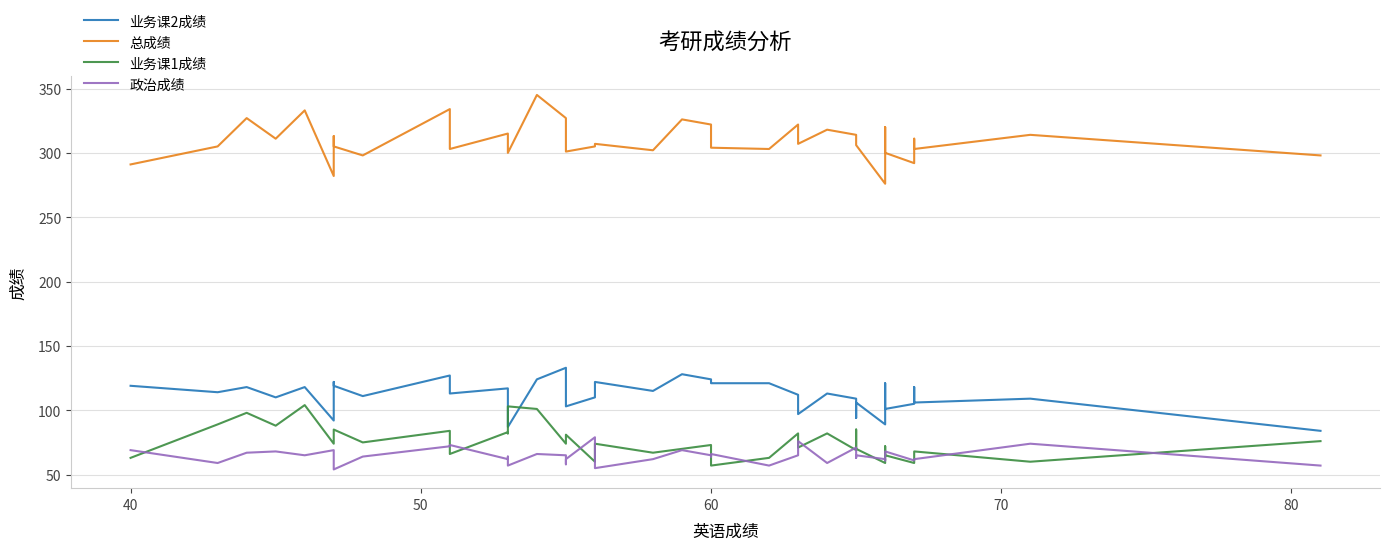

How many data points in 业务课2成绩 are above 114?

19